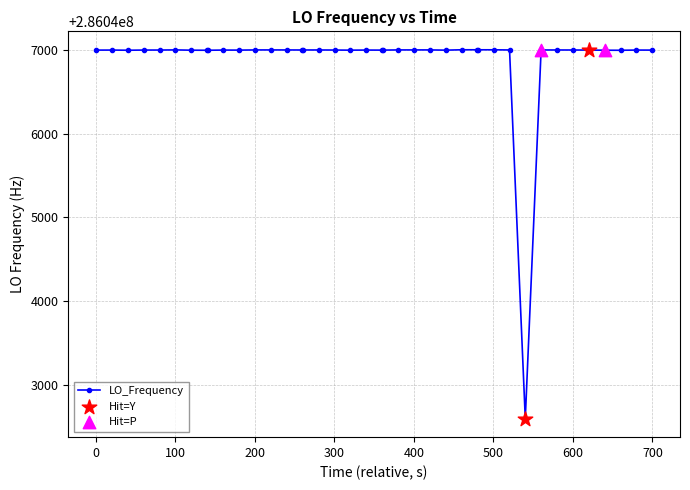

What is the average value?

286046889.5